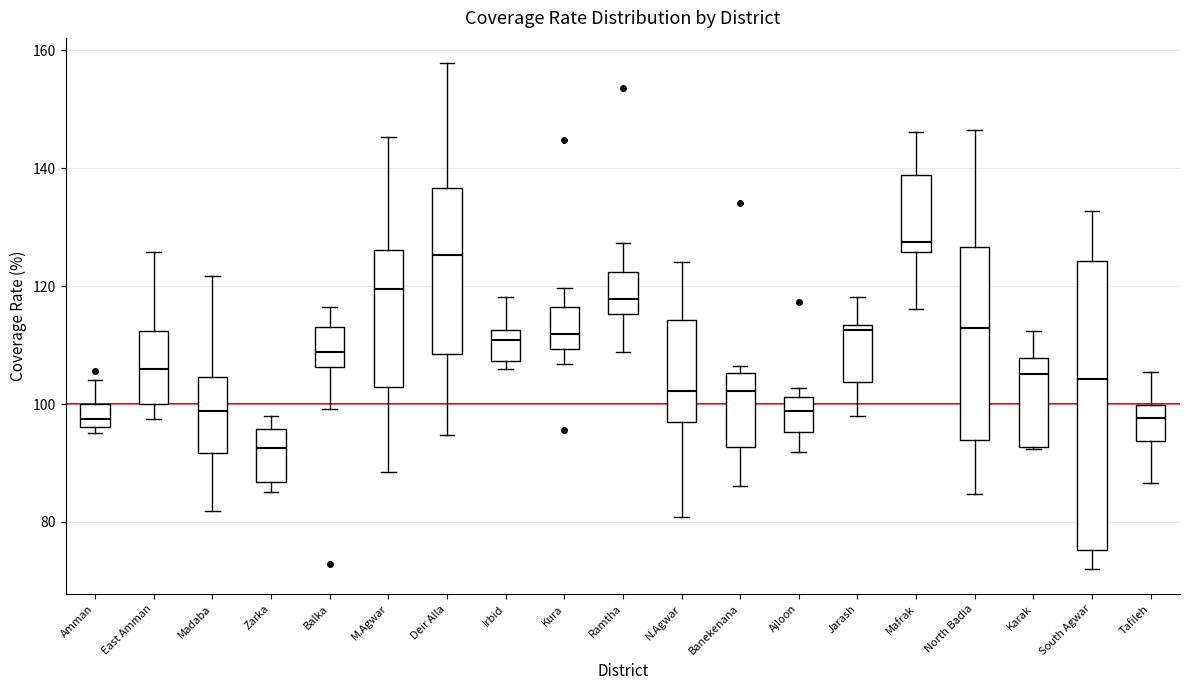

Where does the median line of the box for Amman sit on the y-axis? The values are not printed on the chart, so give them approximately, as read against the axis.

98